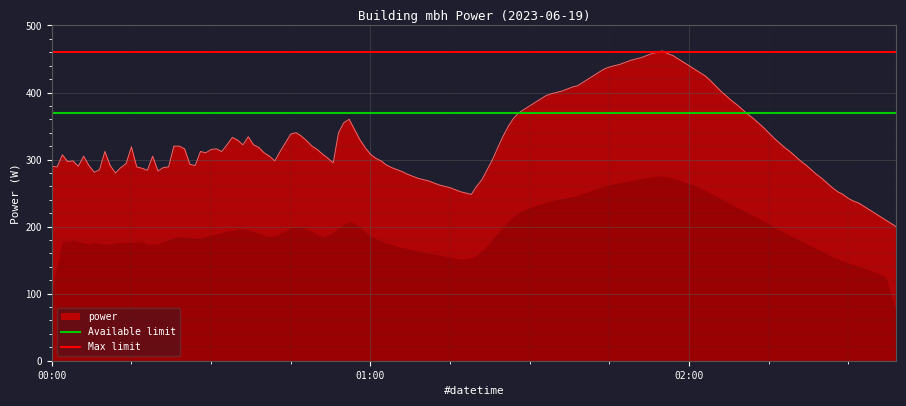

Which category has the lowest value across all series?

00:00